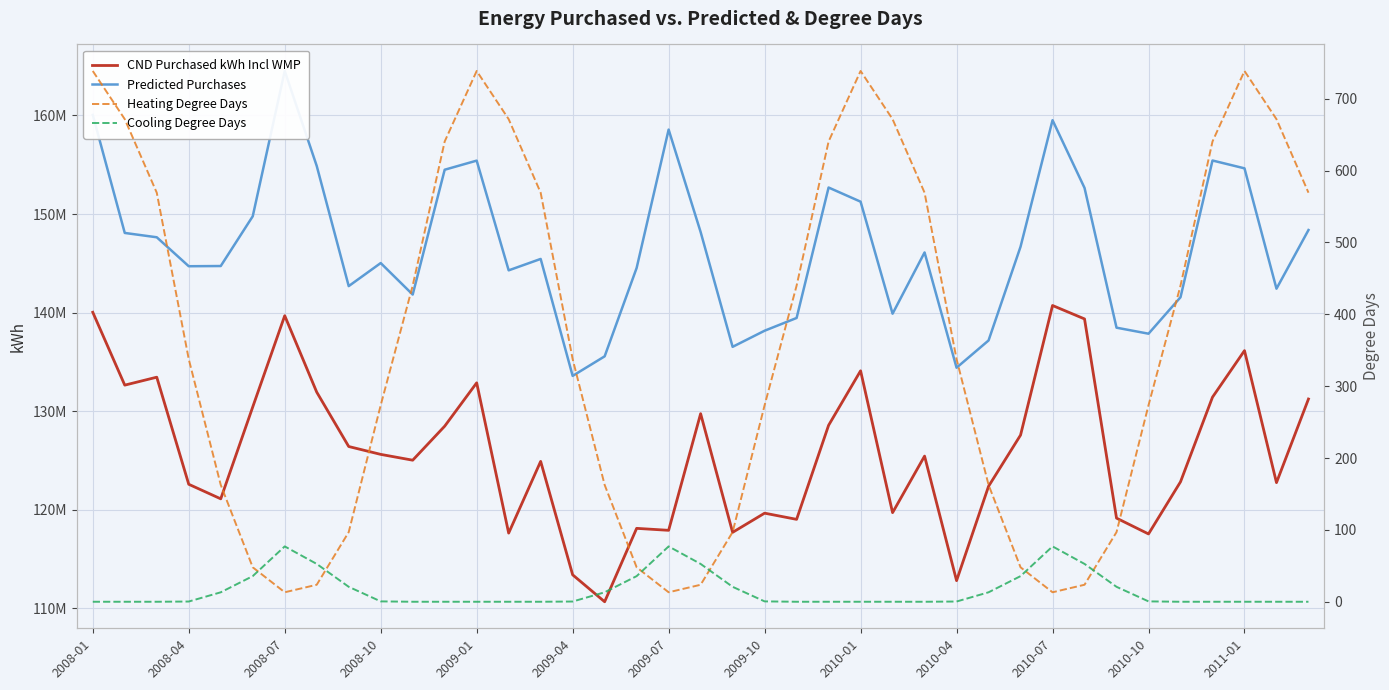

True or false: Predicted Purchases and CND Purchased kWh Incl WMP intersect in this chart.

False